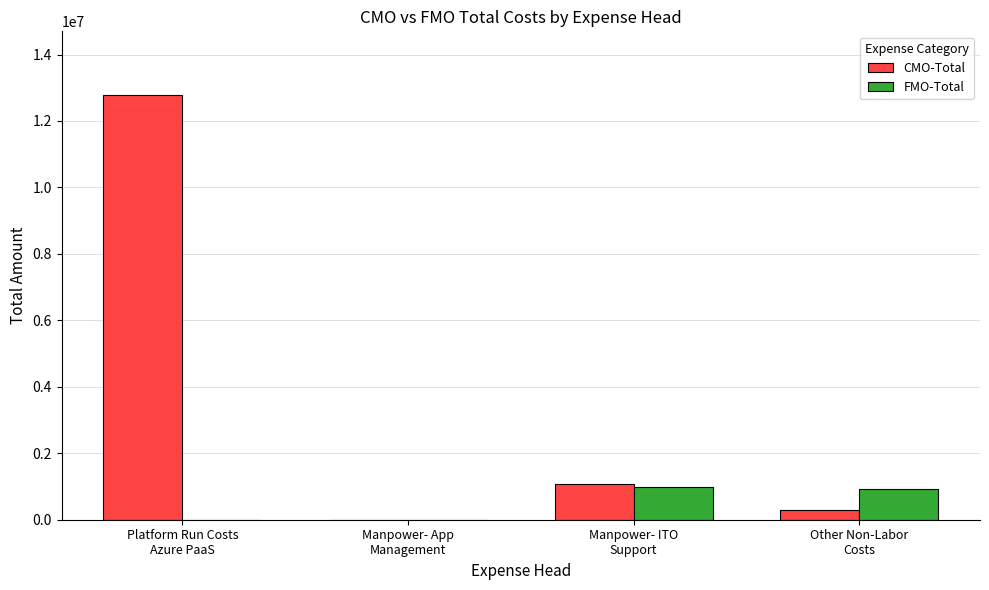

What is the spread (max minus min) of values at Manpower- ITO
Support?

97529.9